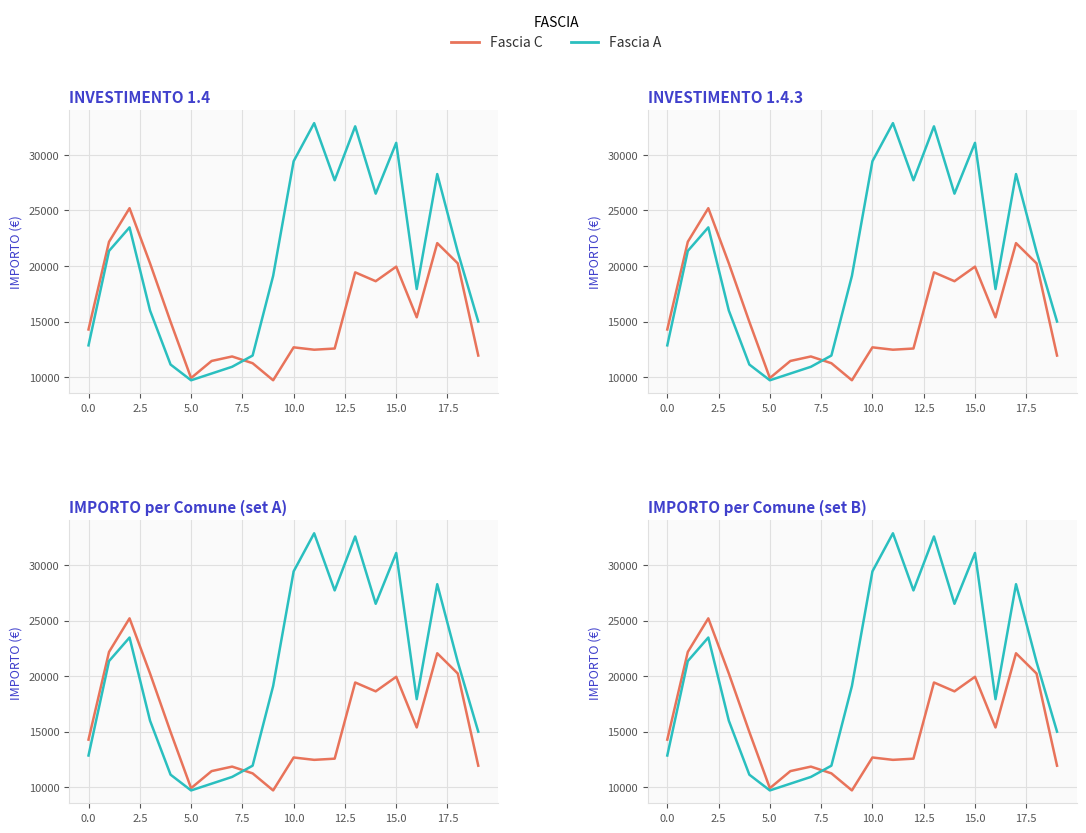

True or false: Fascia A has a value of 27709.3 at 12.

True